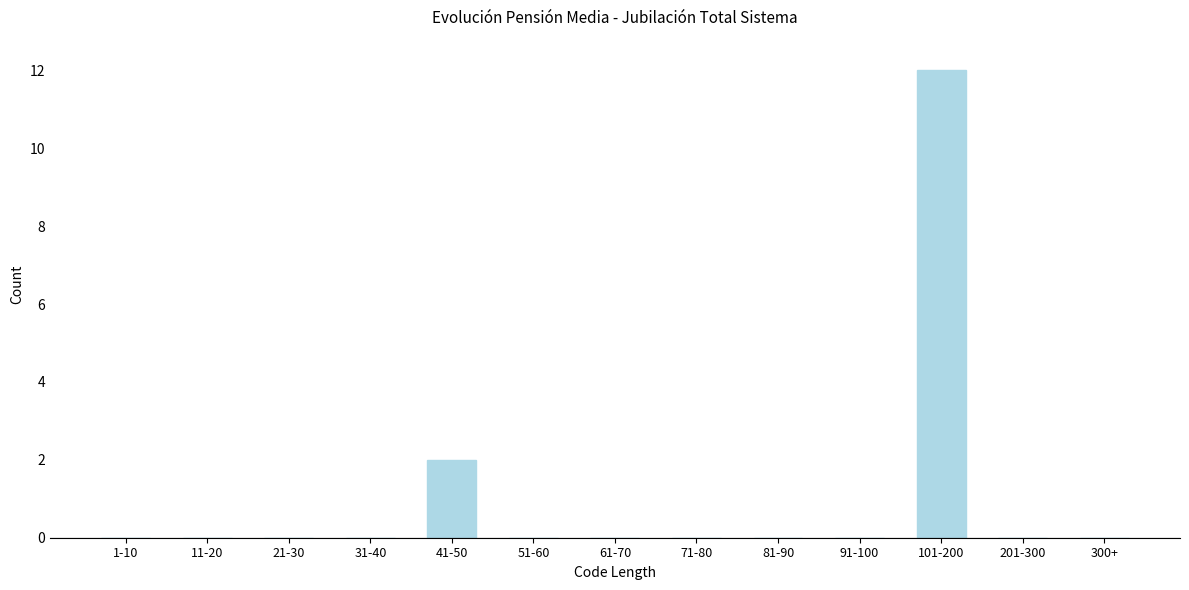

Reading right to left, extract all data points from this chart.

300+=0	201-300=0	101-200=12	91-100=0	81-90=0	71-80=0	61-70=0	51-60=0	41-50=2	31-40=0	21-30=0	11-20=0	1-10=0